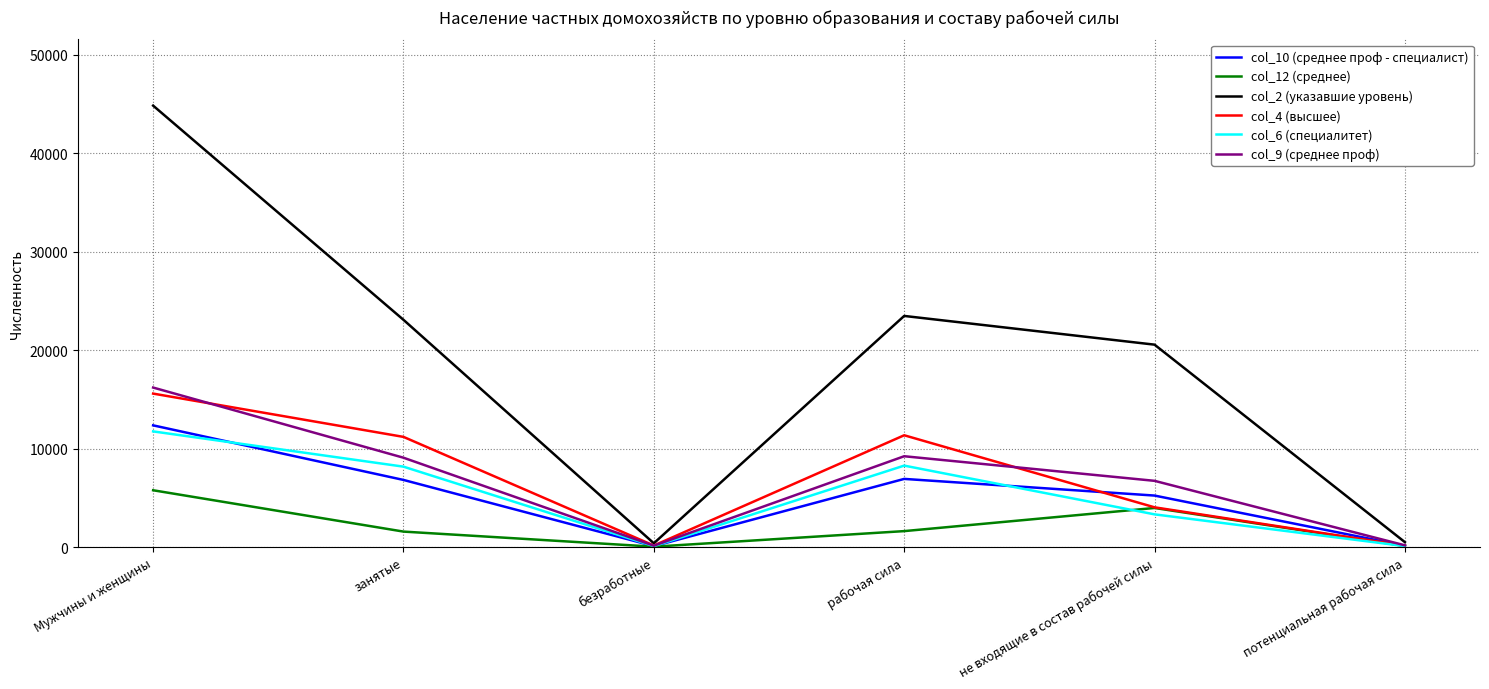

Is it true that col_9 (среднее проф) equals 9229 at рабочая сила?

True